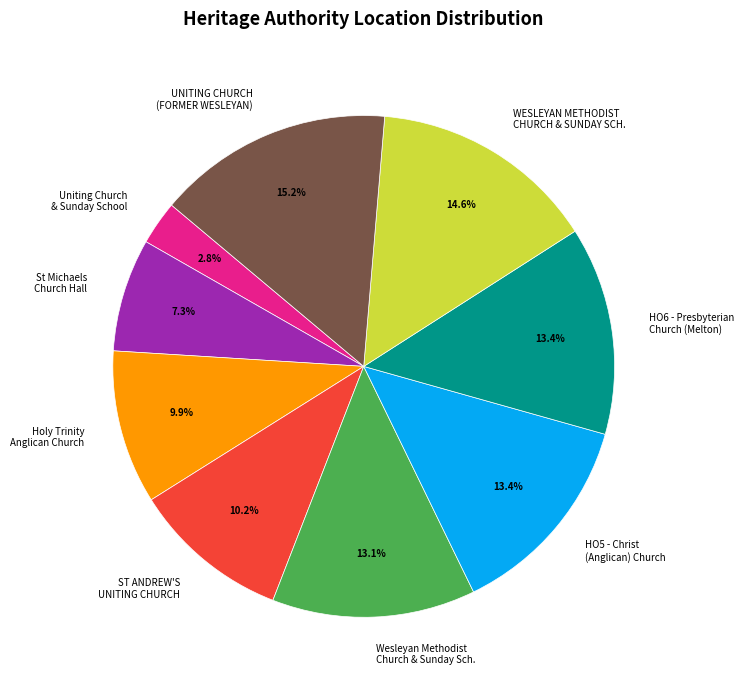

Does St Michaels Church Hall account for over 50% of the chart?

No